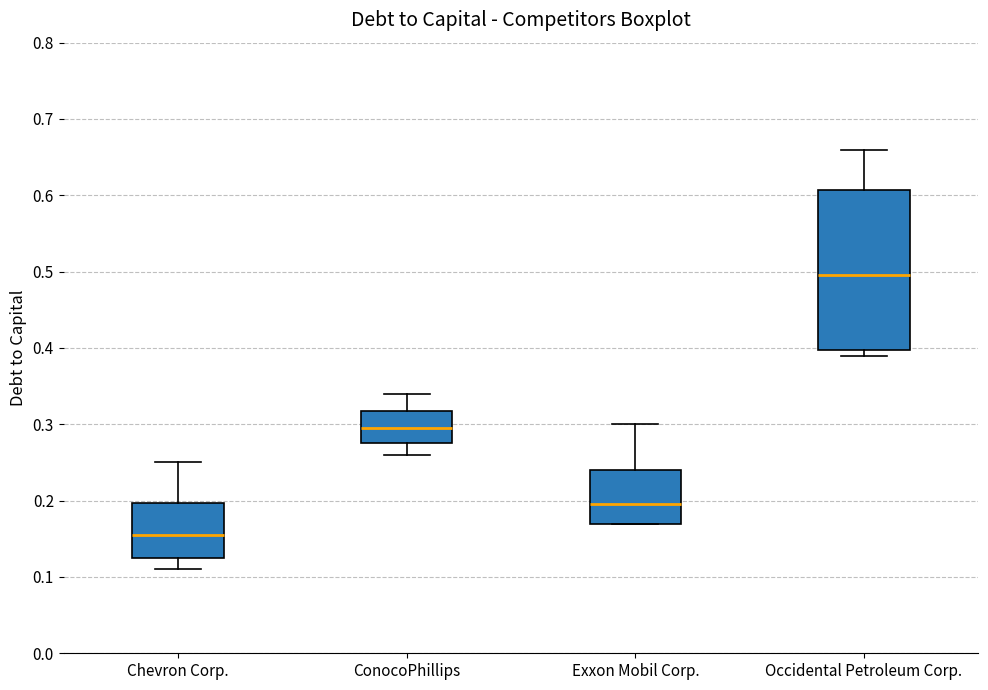

Where is the upper edge of the box for Occidental Petroleum Corp. on the y-axis? The values are not printed on the chart, so give them approximately, as read against the axis.

0.61